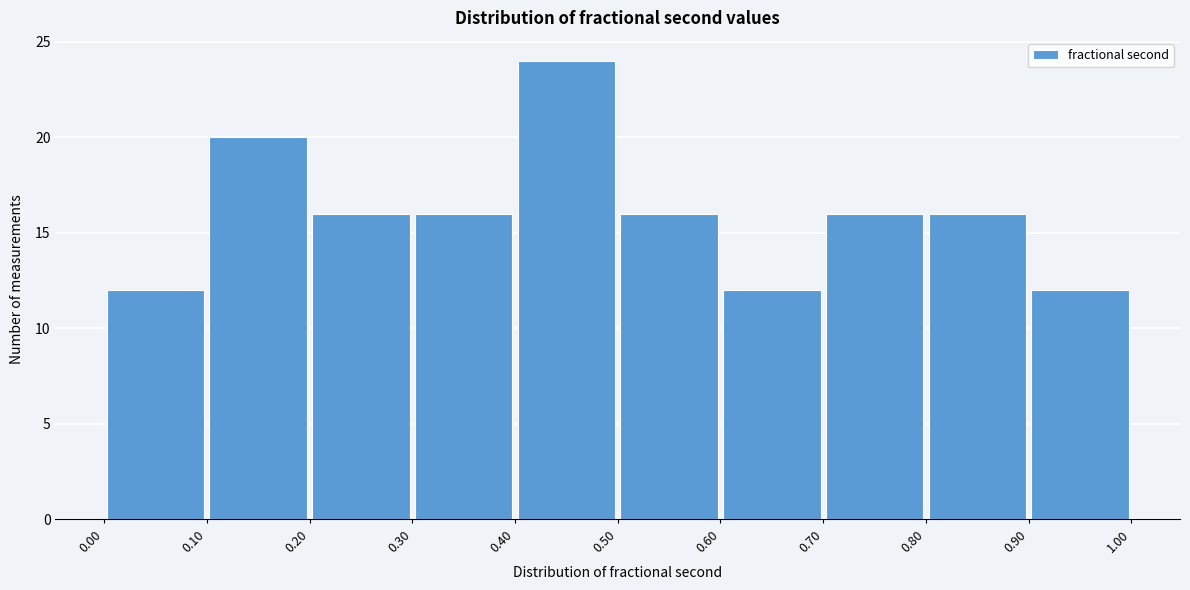

Reading left to right, transcribe this chart: for each bar, give the range it covers on the x-axis and its height. The values are not printed on the chart, so give them approximately, as read against the axis.

0.00 to 0.10: 12
0.10 to 0.20: 20
0.20 to 0.30: 16
0.30 to 0.40: 16
0.40 to 0.50: 24
0.50 to 0.60: 16
0.60 to 0.70: 12
0.70 to 0.80: 16
0.80 to 0.90: 16
0.90 to 1.00: 12